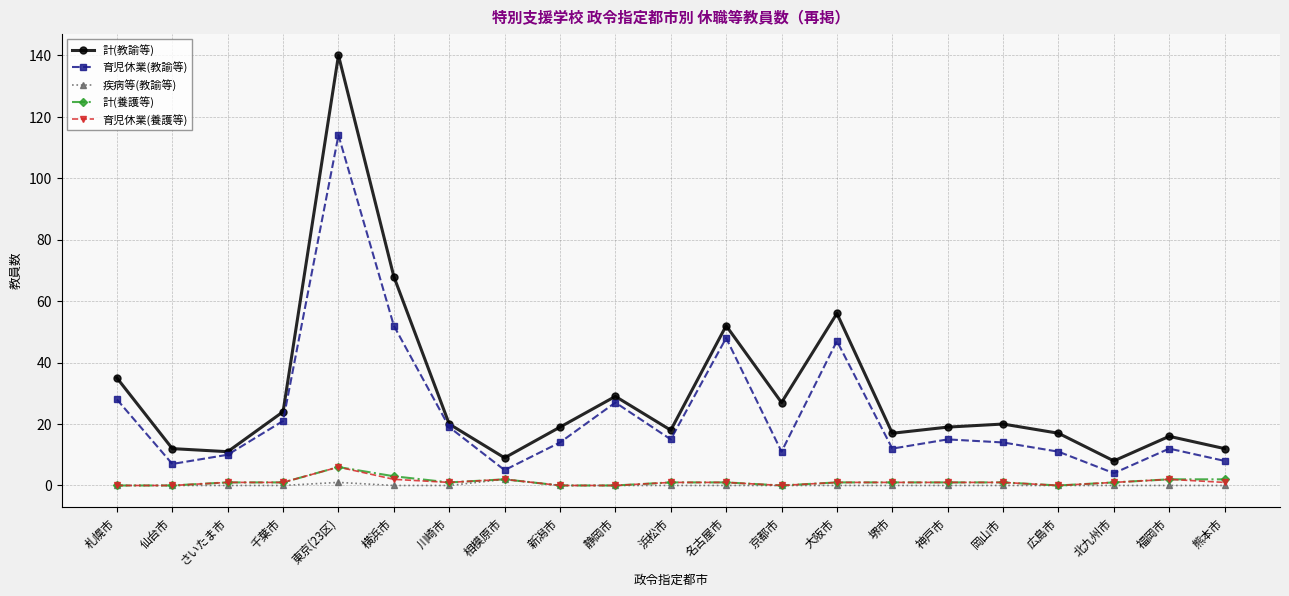

Count the number of categories in the chart.

21